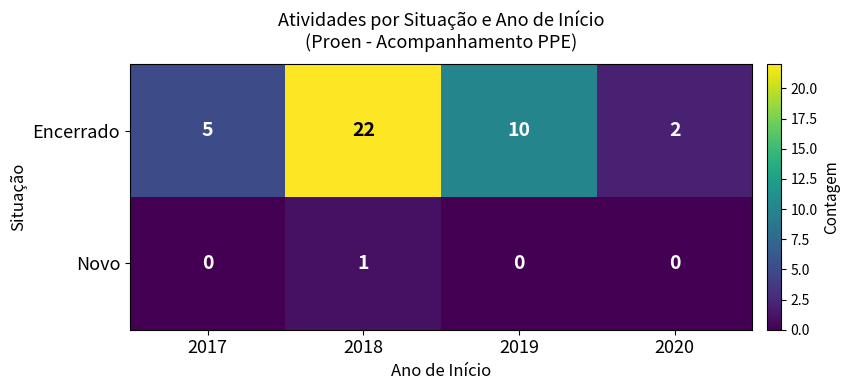

Reading left to right, transcribe all the data shown in this chart.

Encerrado: 5	22	10	2
Novo: 0	1	0	0